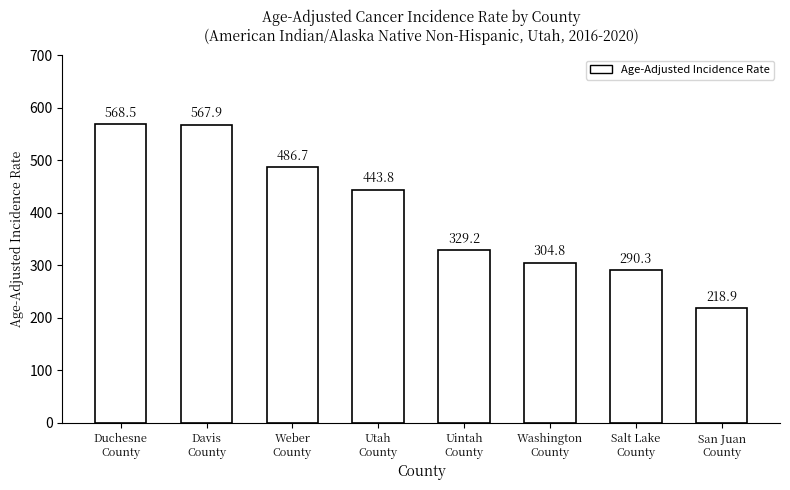

What is the label of the 3rd bar from the right?

Washington
County